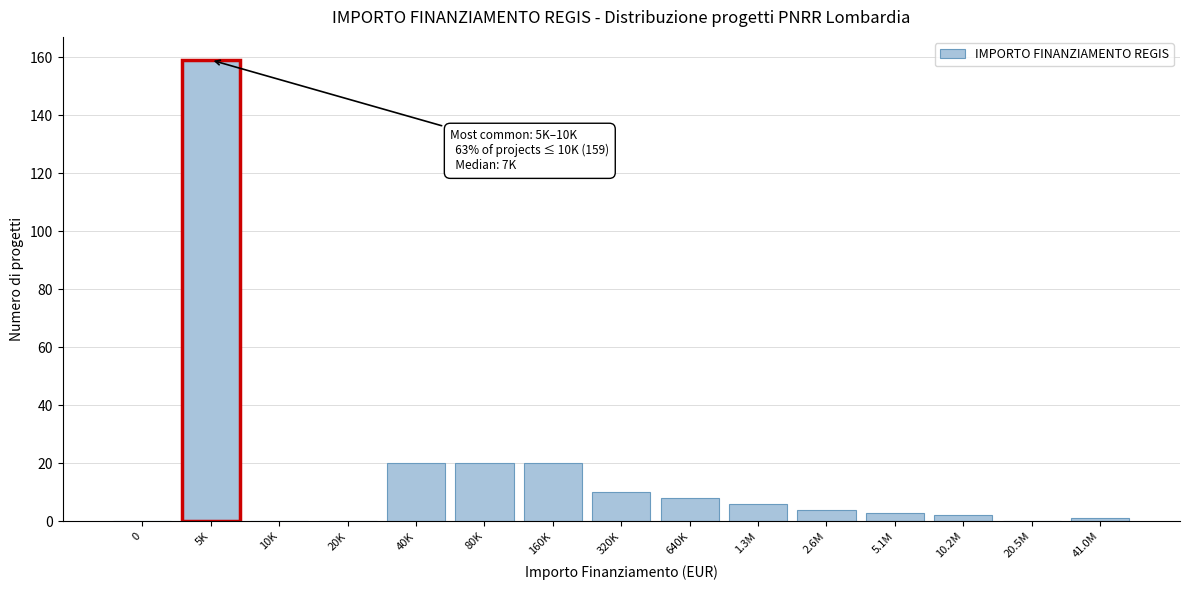

Reading left to right, extract all data points from this chart.

0=0	5K=159	10K=0	20K=0	40K=20	80K=20	160K=20	320K=10	640K=8	1.3M=6	2.6M=4	5.1M=3	10.2M=2	20.5M=0	41.0M=1